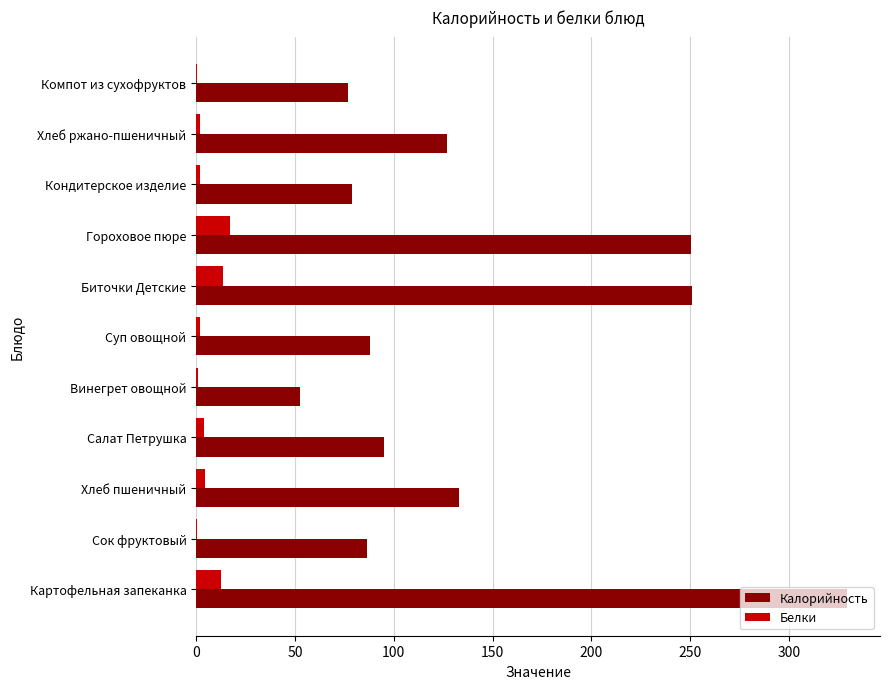

The Калорийность series shows 123.5 at Кондитерское изделие. True or false?

False